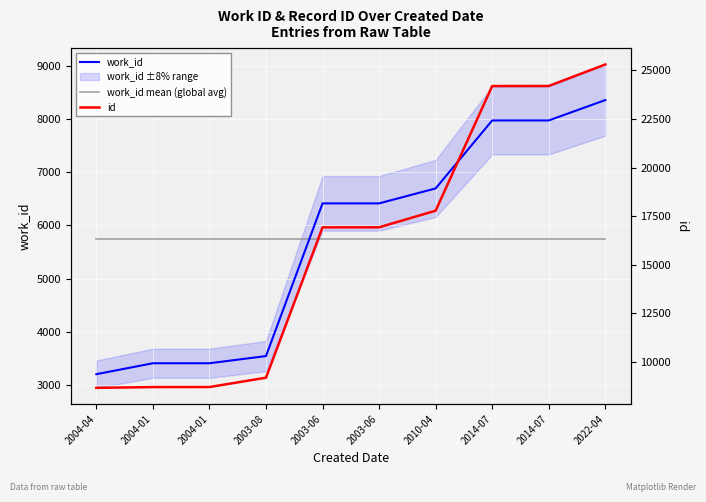

Rank the series at 2003-06 from highest to lowest value.

id, work_id, work_id mean (global avg)